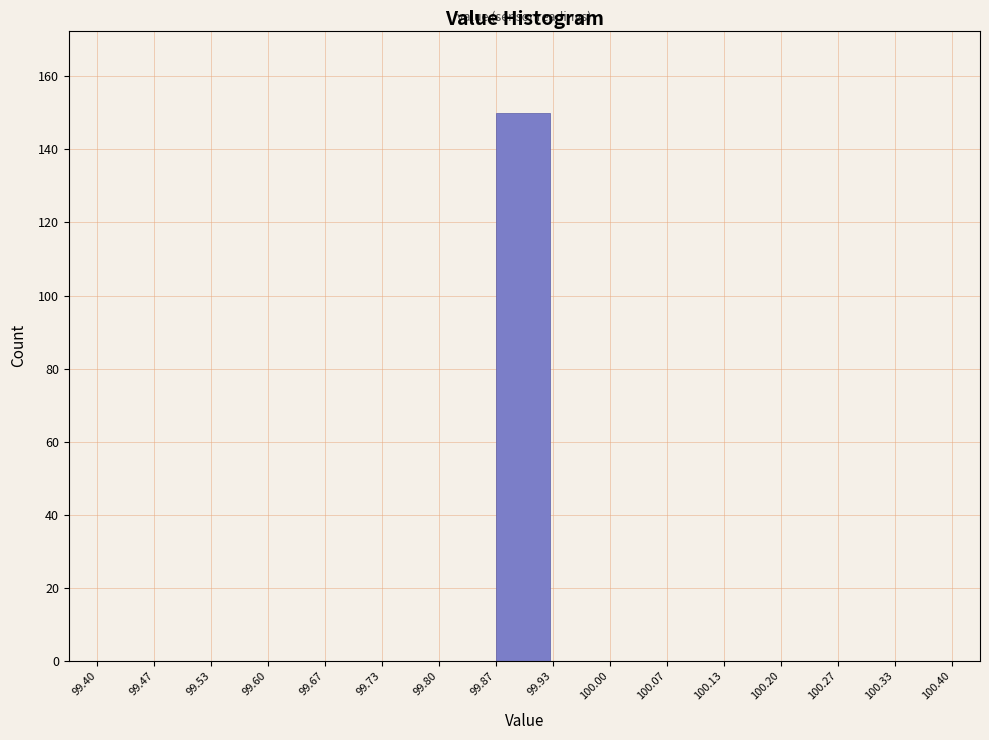

Over which range of the x-axis is the bar tallest?

99.87 to 99.93